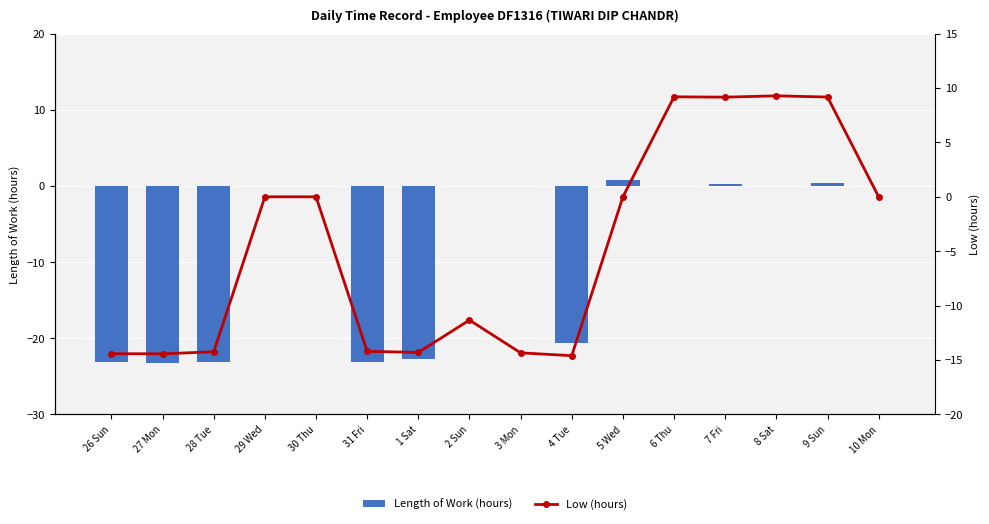

Reading right to left, list all the values displayed in this chart.

Length of Work (hours): 0.0	0.5	0.1	0.2	0.0	0.8	-20.7	0.0	0.1	-22.8	-23.1	0.0	0.0	-23.1	-23.2	-23.1
Low (hours): 0.0	9.2	9.3	9.2	9.2	0.0	-14.6	-14.3	-11.3	-14.3	-14.2	0.0	0.0	-14.2	-14.4	-14.4